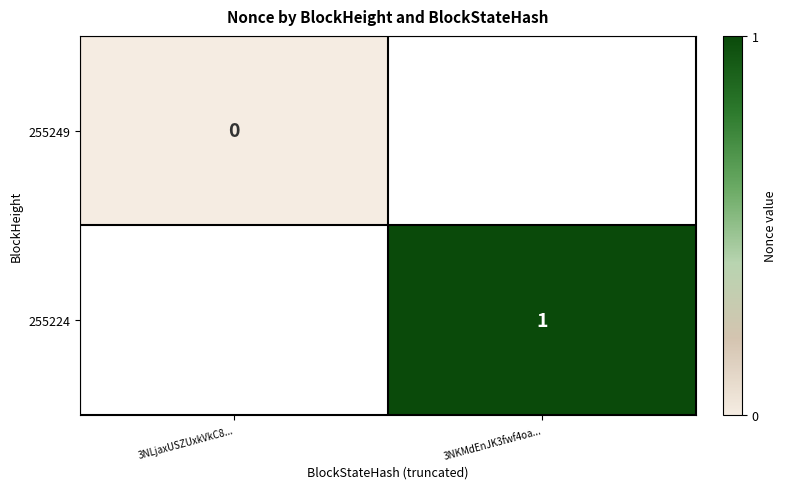

Rank the categories by 255249 value from highest to lowest.

3NLjaxUSZUxkVkC8..., 3NKMdEnJK3fwf4oa...